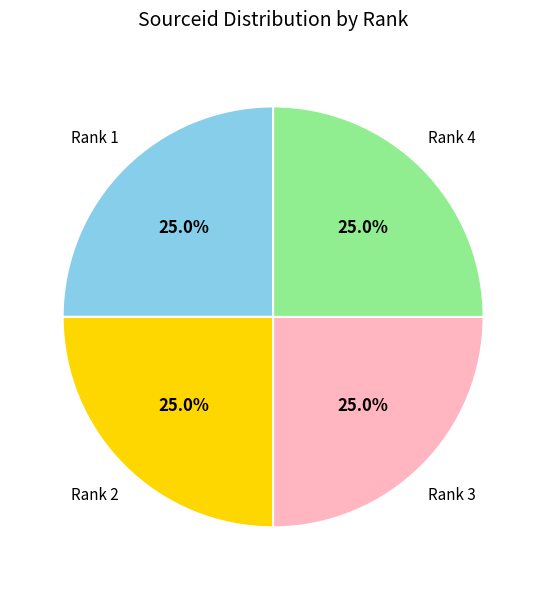

Does any single category account for the majority?

No